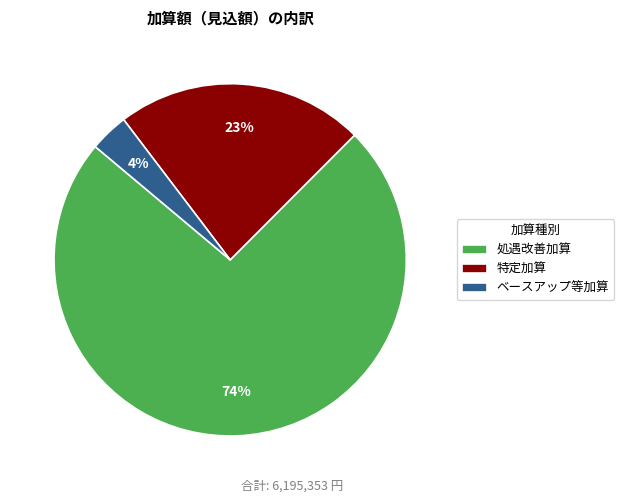

Which has a higher value, 特定加算 or ベースアップ等加算?

特定加算